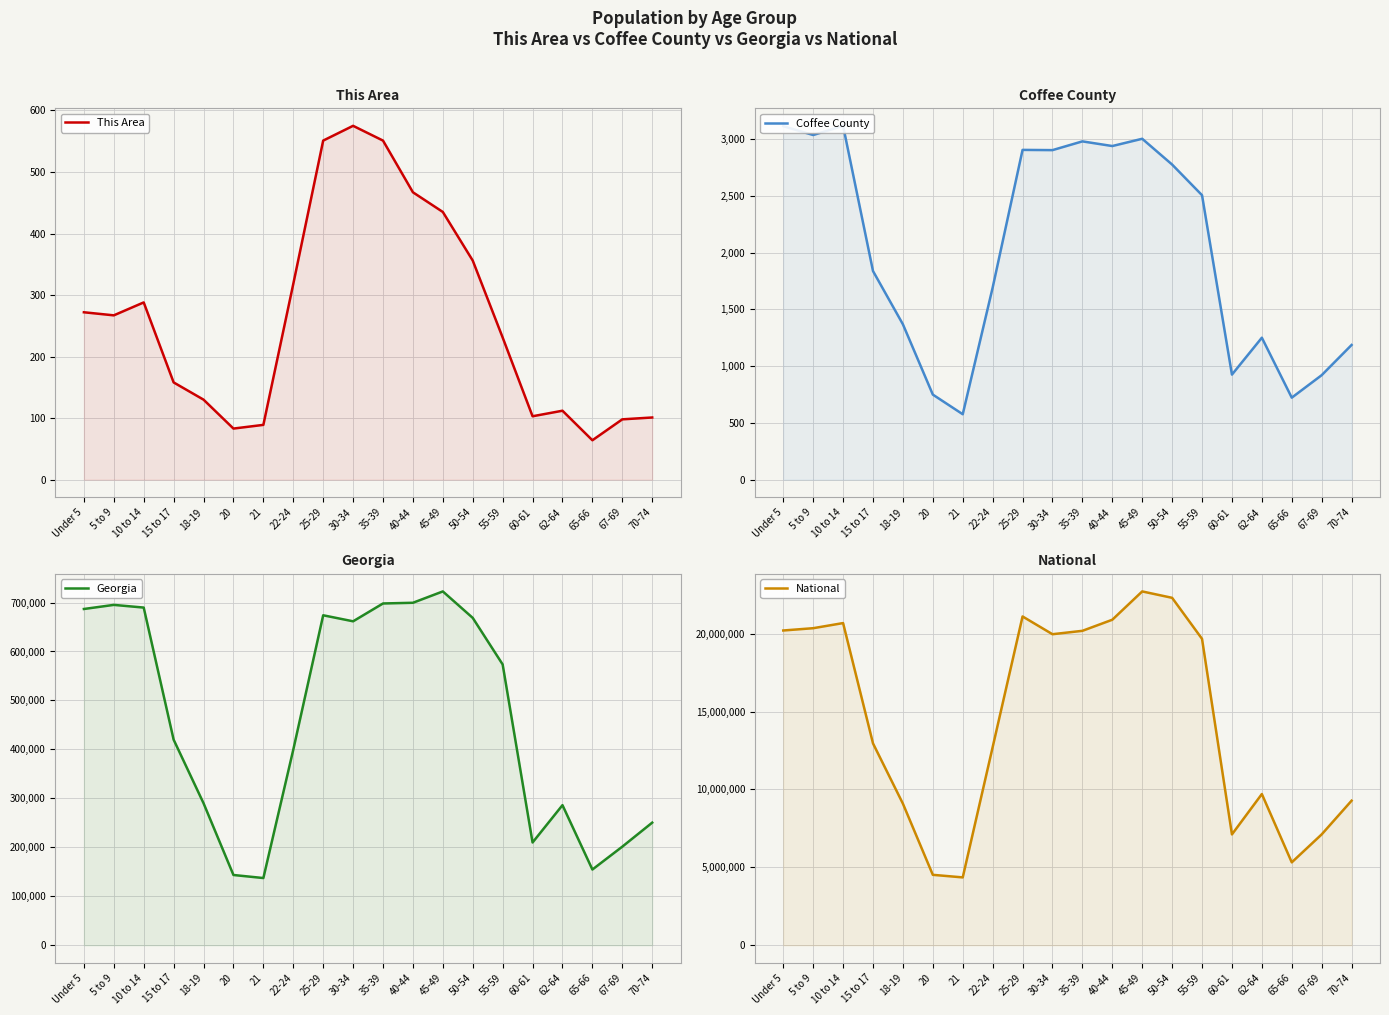

What is the difference between the National values at 25-29 and 15 to 17?

8147595